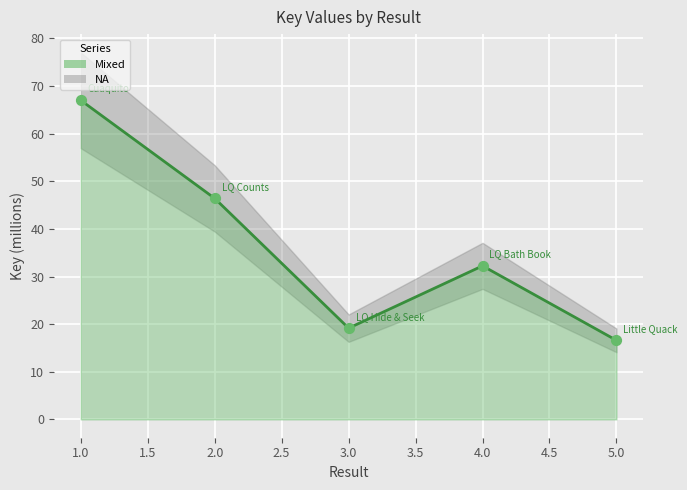

What is the ratio of the value at 5 to the value at 3?

0.9